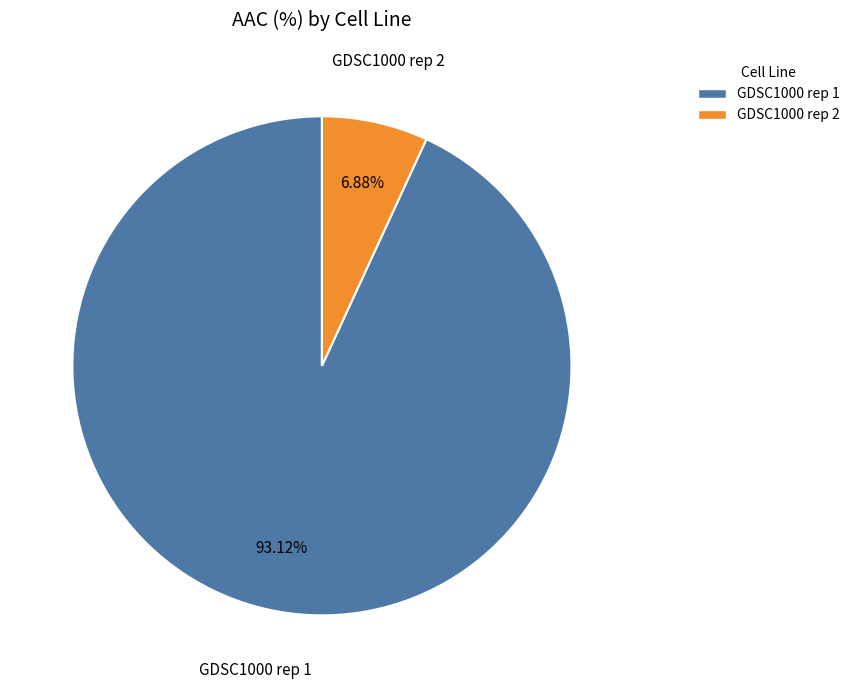

How many slices are in this pie chart?

2